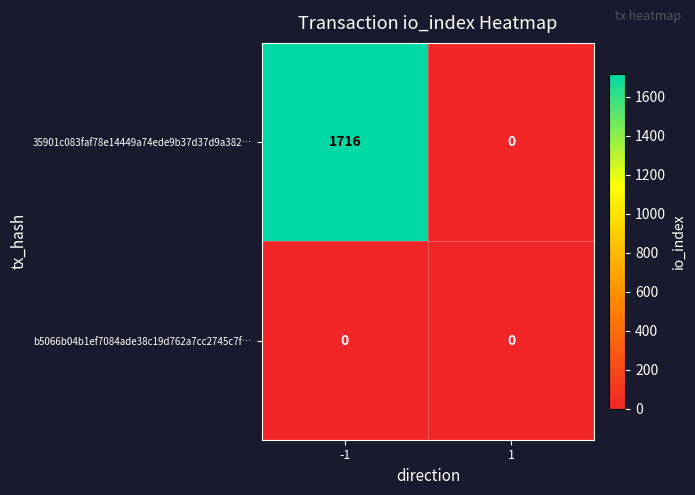

Reading right to left, what are all the values shown in this chart?

35901c083faf78e14449a74ede9b37d37d9a382…: 1=0	-1=1716
b5066b04b1ef7084ade38c19d762a7cc2745c7f…: 1=0	-1=0